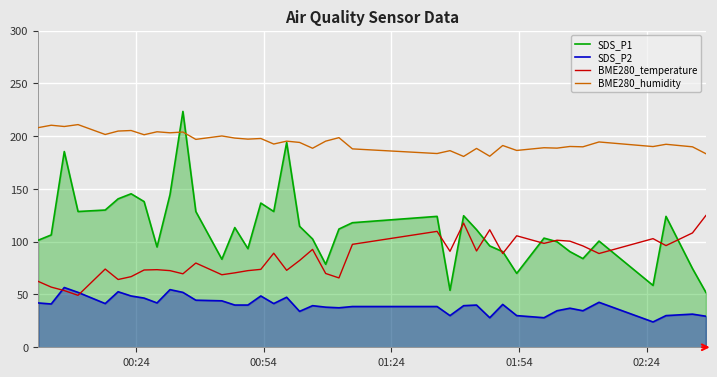

Which series has the largest total across all categories?

BME280_humidity